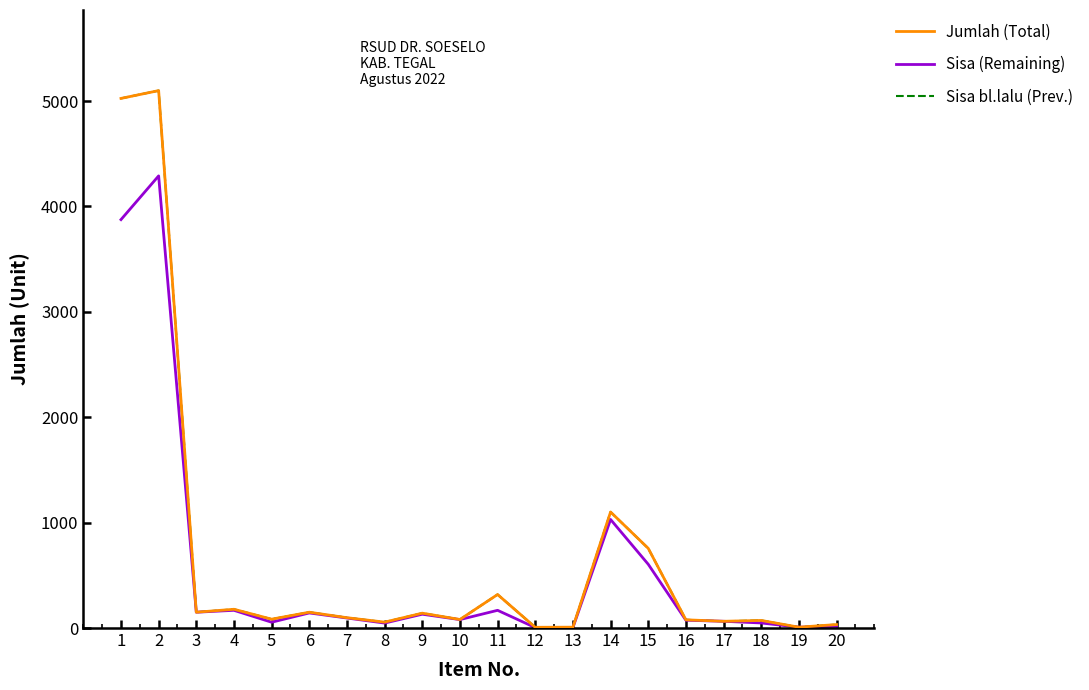

Does the chart have visible grid lines?

No